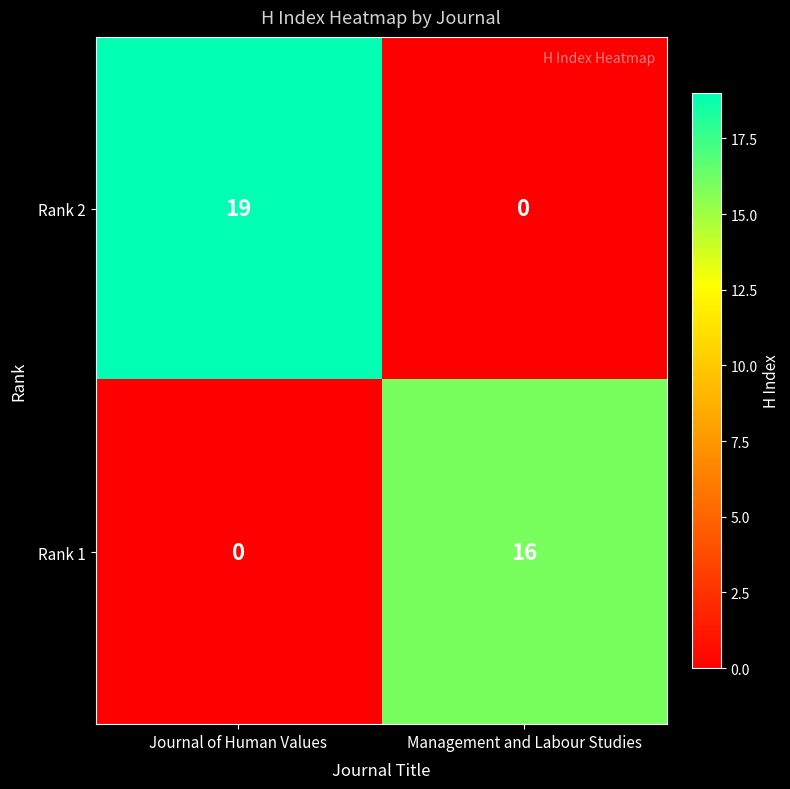

What is the difference between the maximum and minimum values in the Rank 2 series?

19